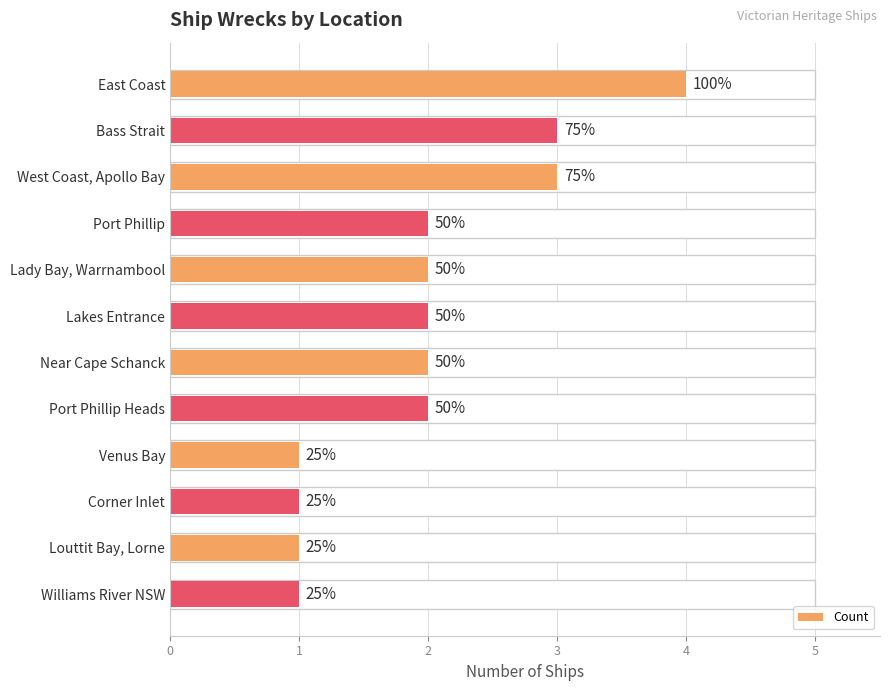

Reading left to right, extract all data points from this chart.

0=4	1=3	2=3	3=2	4=2	5=2	6=2	7=2	8=1	9=1	10=1	11=1